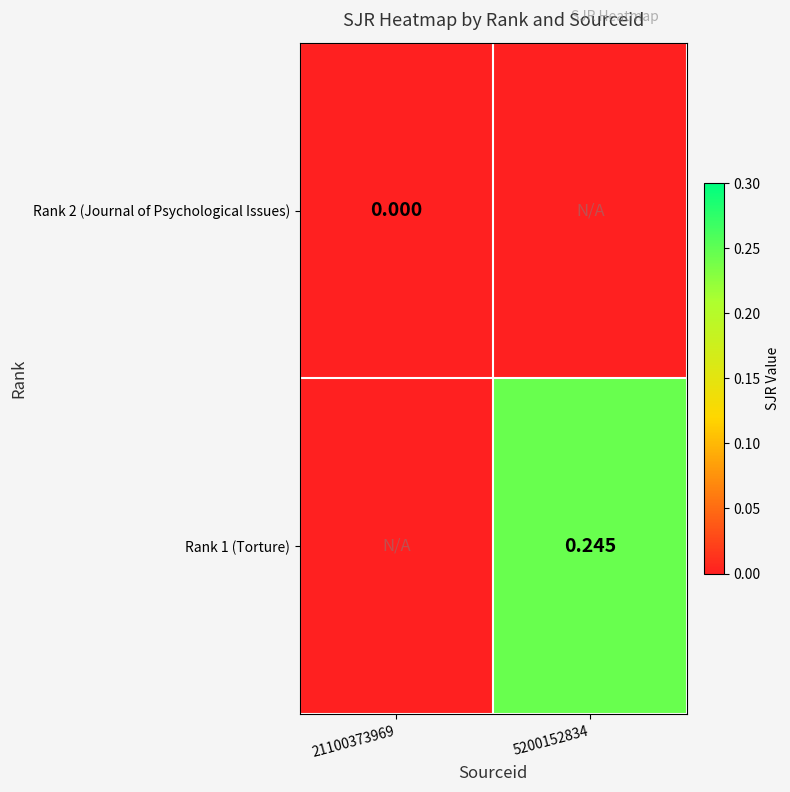

The value of Rank 1 (Torture) at 5200152834 is 0.1. True or false?

False